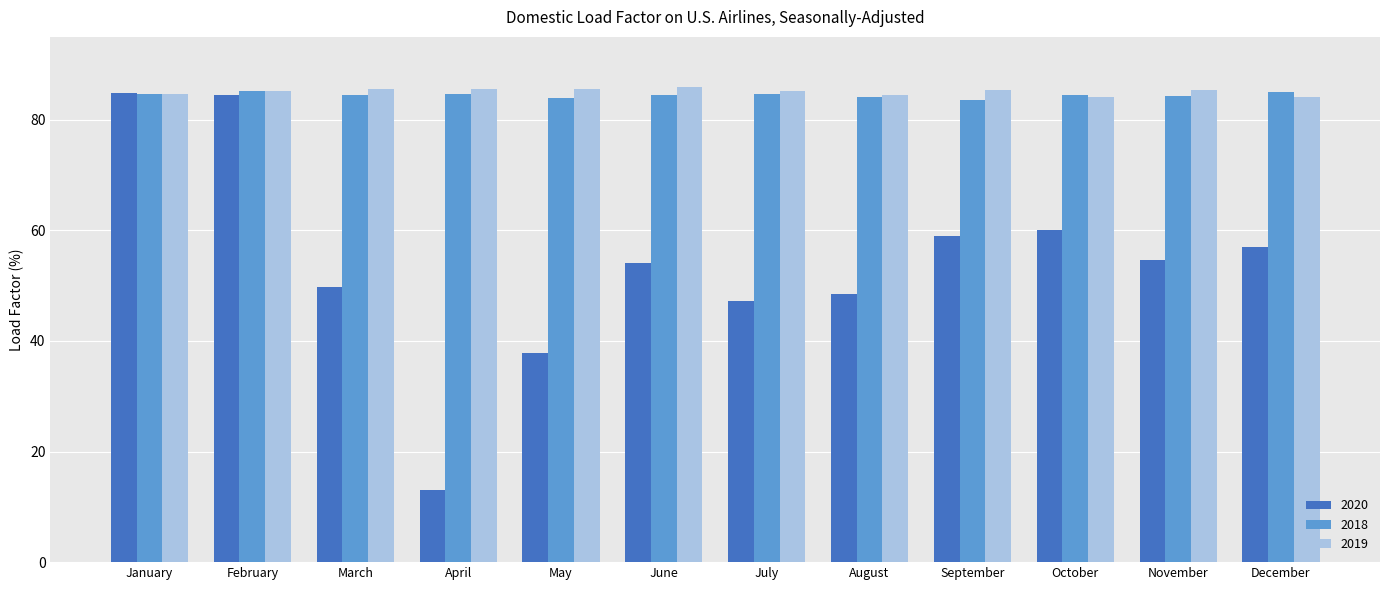

How many series are shown in this chart?

3